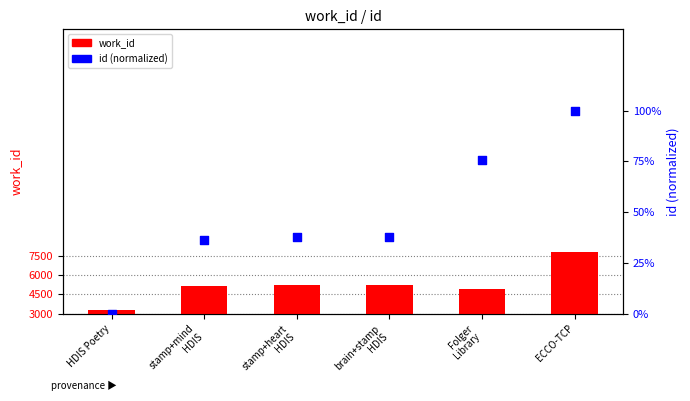

What are all the series names shown in the legend?

work_id, id (normalized)